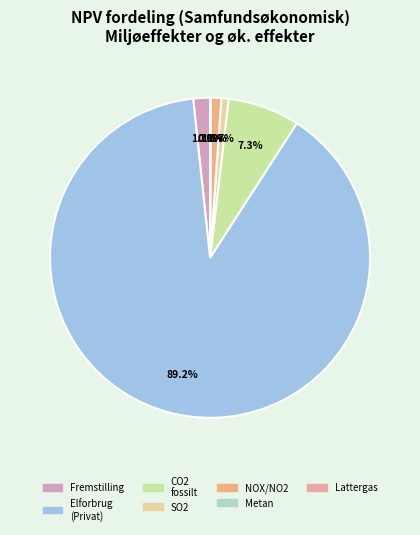

Count the number of slices in the pie.

7